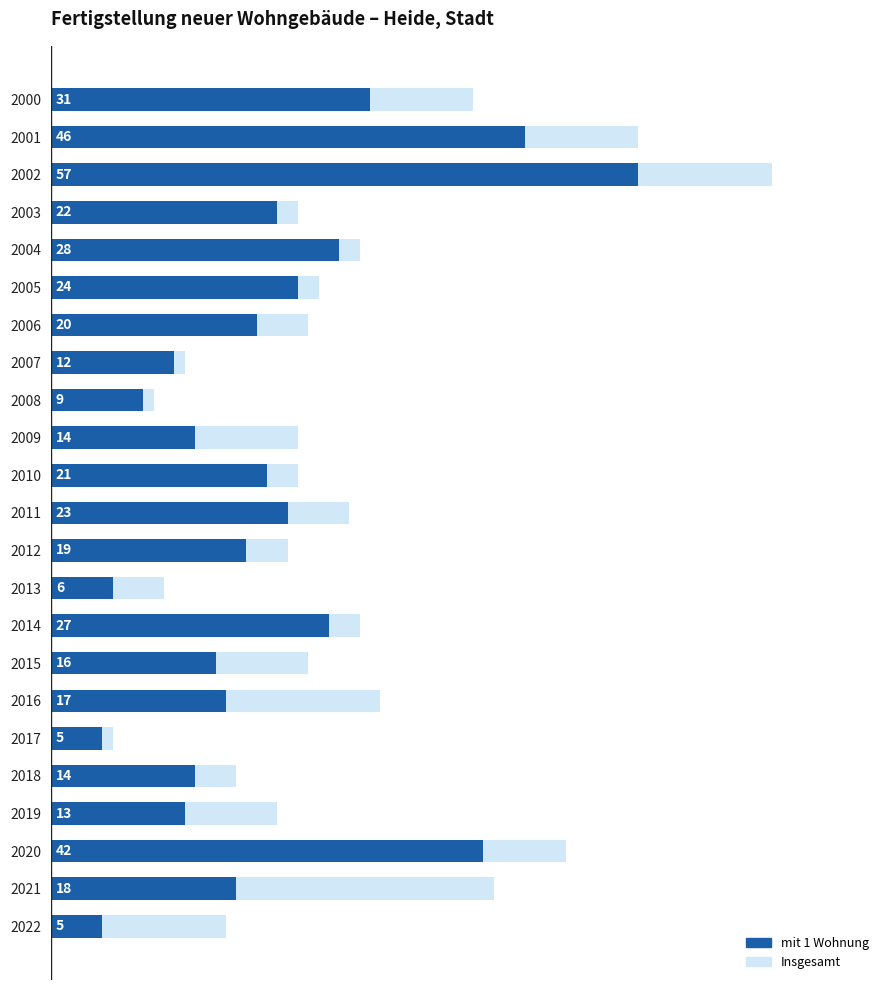

How many bars are there in total?

46